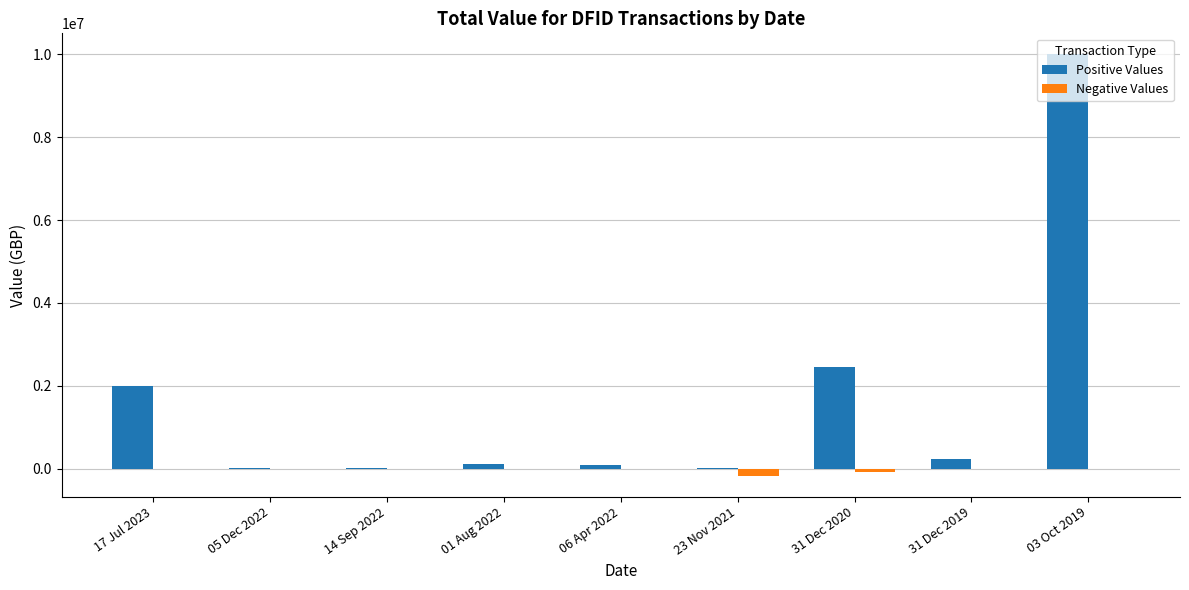

At which category is the sum across all series the highest?

03 Oct 2019